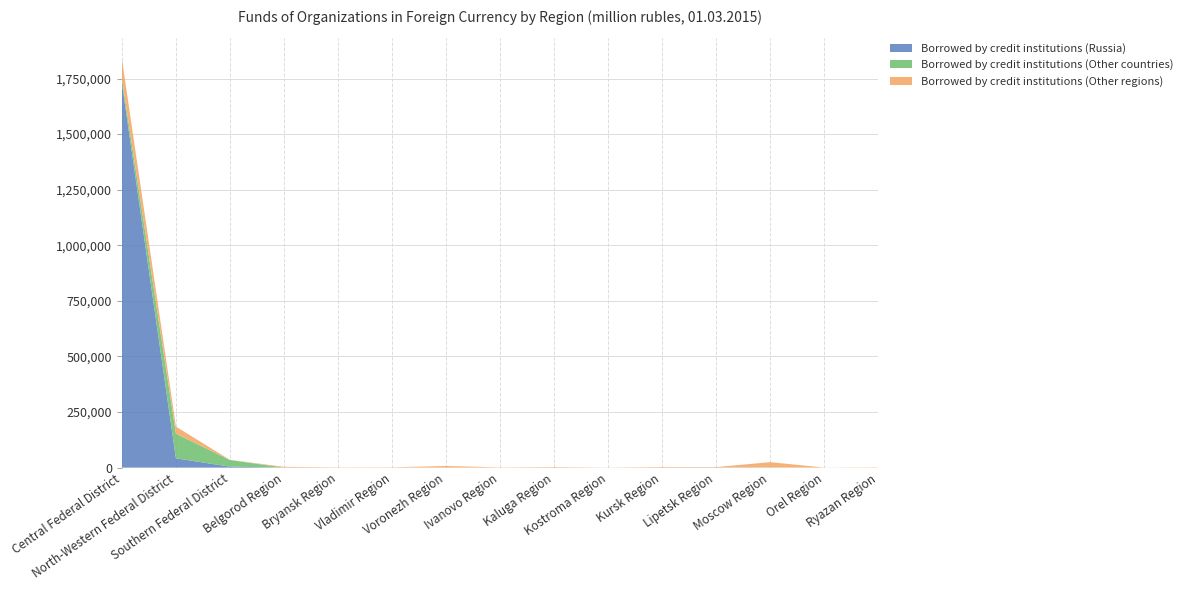

Reading left to right, extract all data points from this chart.

Borrowed by credit institutions (Russia): Central Federal District=1730106	North-Western Federal District=41942	Southern Federal District=4328	Belgorod Region=83	Bryansk Region=0	Vladimir Region=50	Voronezh Region=1	Ivanovo Region=28	Kaluga Region=123	Kostroma Region=71	Kursk Region=112	Lipetsk Region=1157	Moscow Region=46	Orel Region=0	Ryazan Region=87
Borrowed by credit institutions (Other countries): Central Federal District=19034	North-Western Federal District=110665	Southern Federal District=29949	Belgorod Region=0	Bryansk Region=2	Vladimir Region=8	Voronezh Region=13	Ivanovo Region=38	Kaluga Region=77	Kostroma Region=25	Kursk Region=0	Lipetsk Region=0	Moscow Region=729	Orel Region=47	Ryazan Region=1
Borrowed by credit institutions (Other regions): Central Federal District=89235	North-Western Federal District=32021	Southern Federal District=544	Belgorod Region=3632	Bryansk Region=1121	Vladimir Region=1362	Voronezh Region=7265	Ivanovo Region=1009	Kaluga Region=2559	Kostroma Region=321	Kursk Region=2832	Lipetsk Region=1282	Moscow Region=23887	Orel Region=299	Ryazan Region=1240